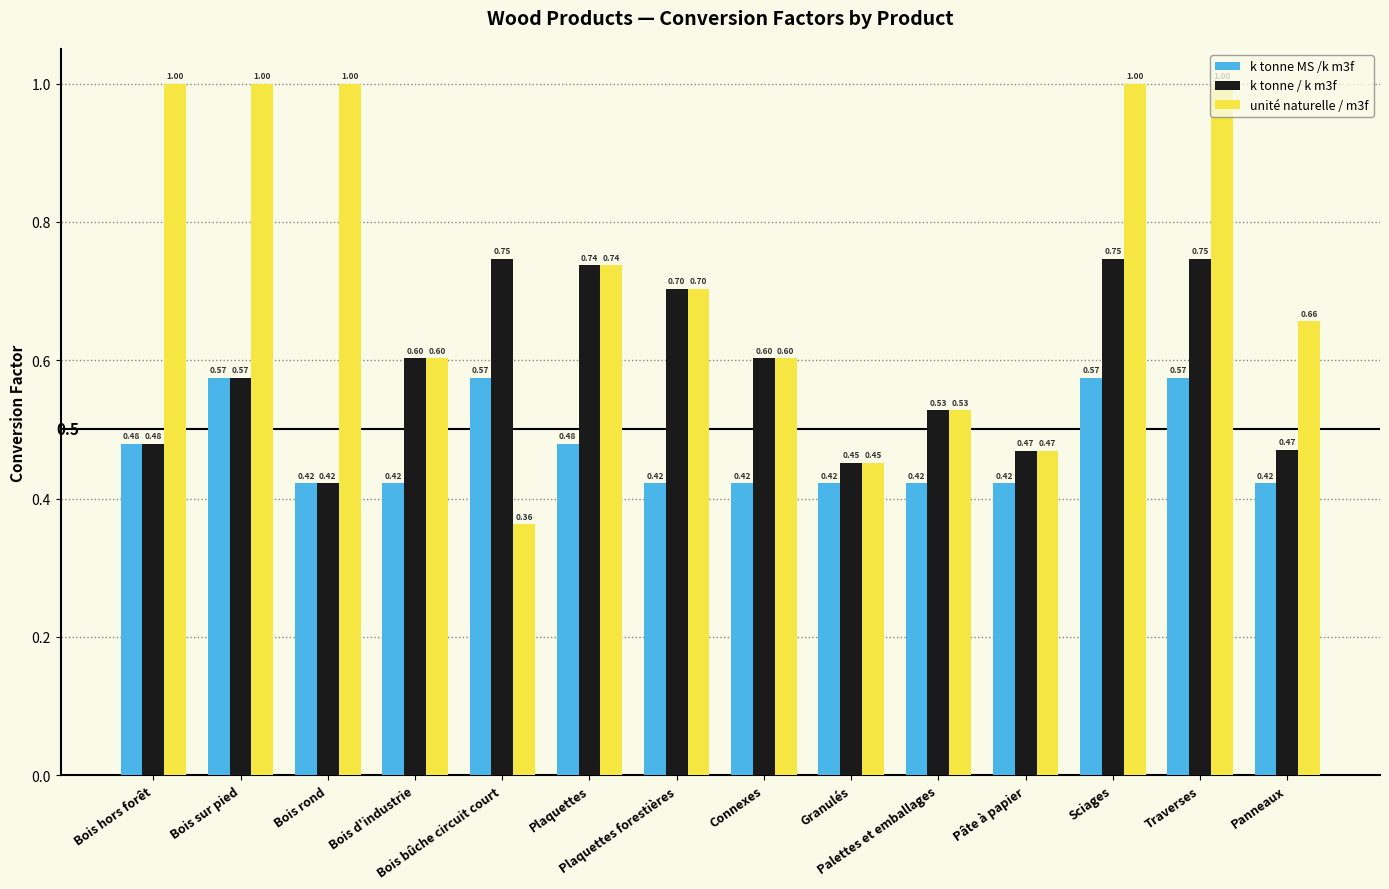

The k tonne / k m3f series shows 0.1 at Pâte à papier. True or false?

False